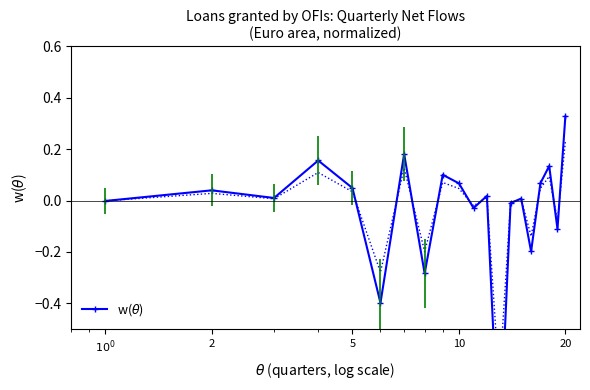

At which label does the data first exceed 0?

2